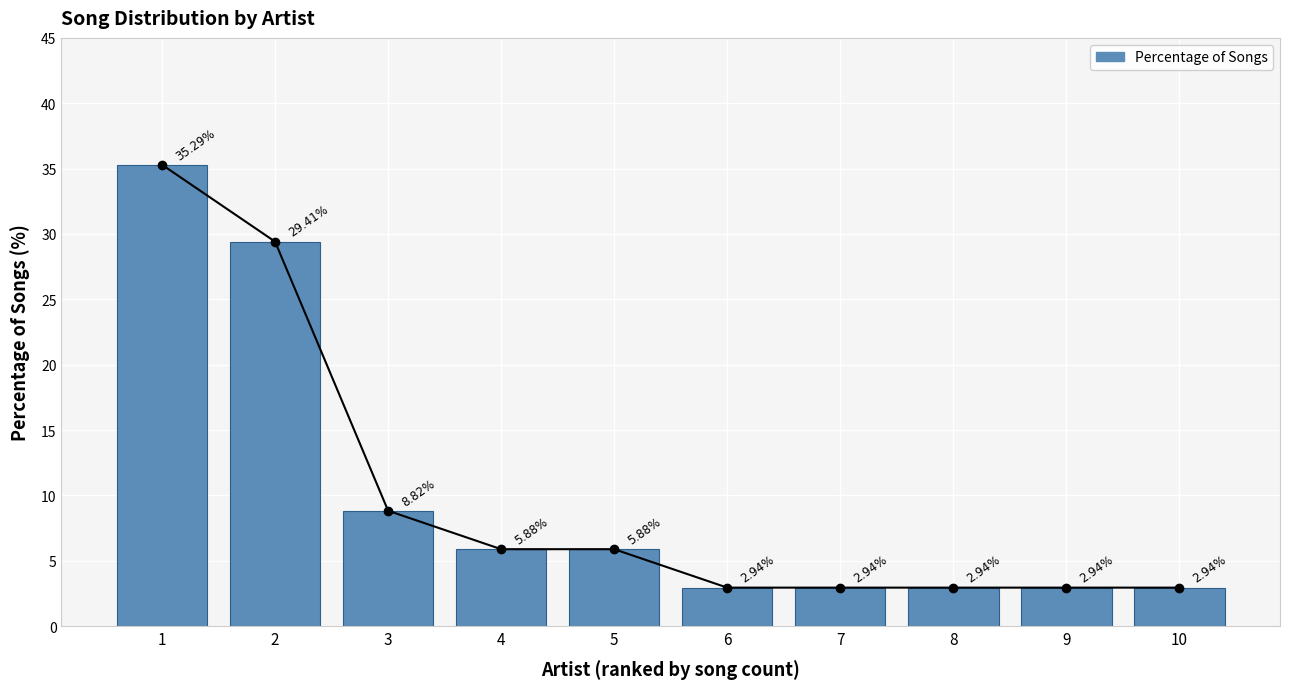

What is the change in value from 4 to 9?

-2.9